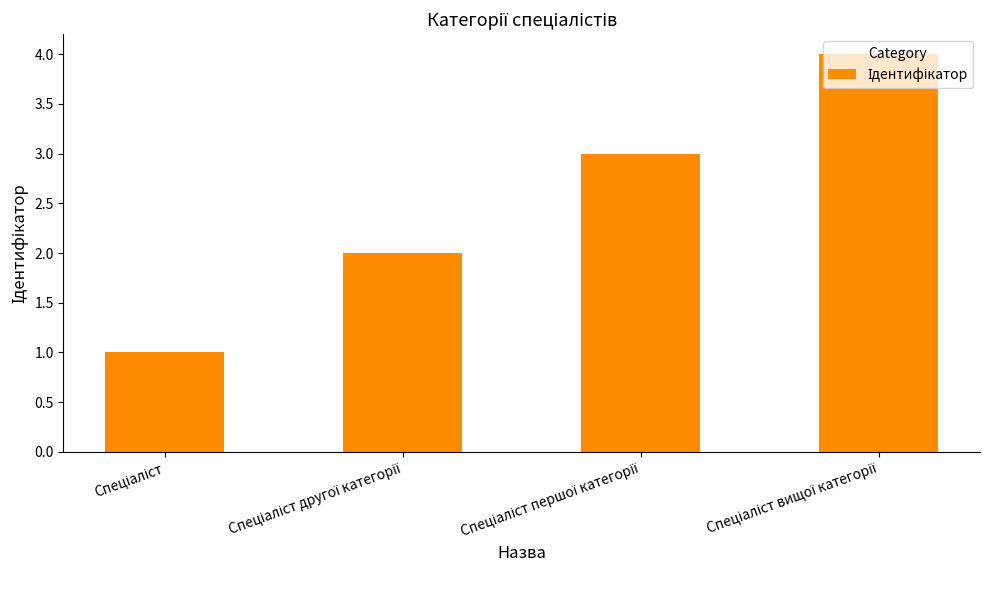

How many values are between 2 and 4?

3